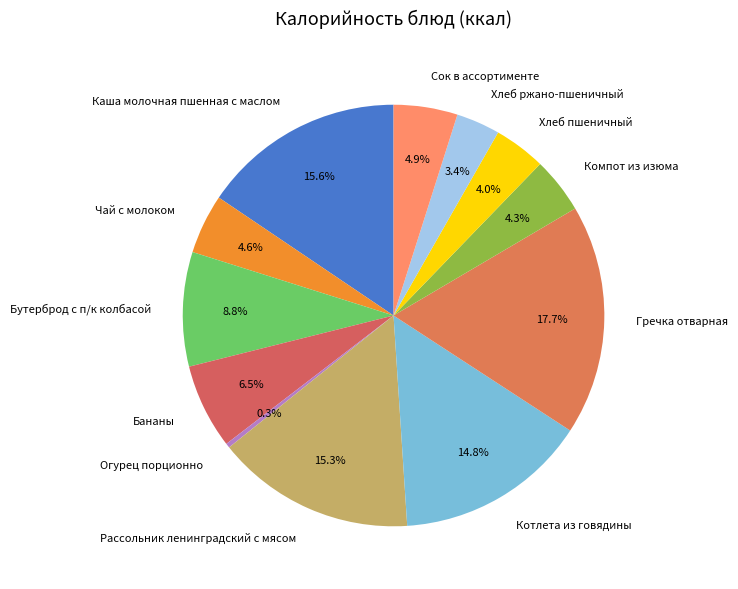

Is it true that Огурец порционно is 12% of the pie?

False